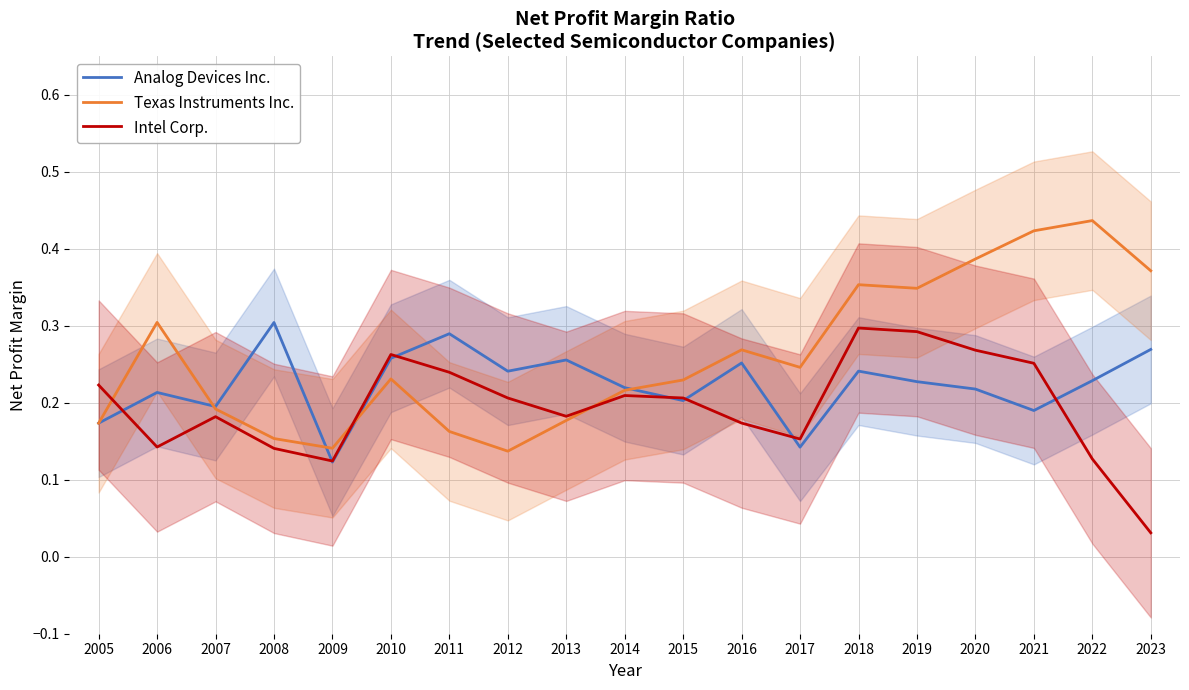

Where do Texas Instruments Inc. and Intel Corp. first cross each other?

2005 and 2006